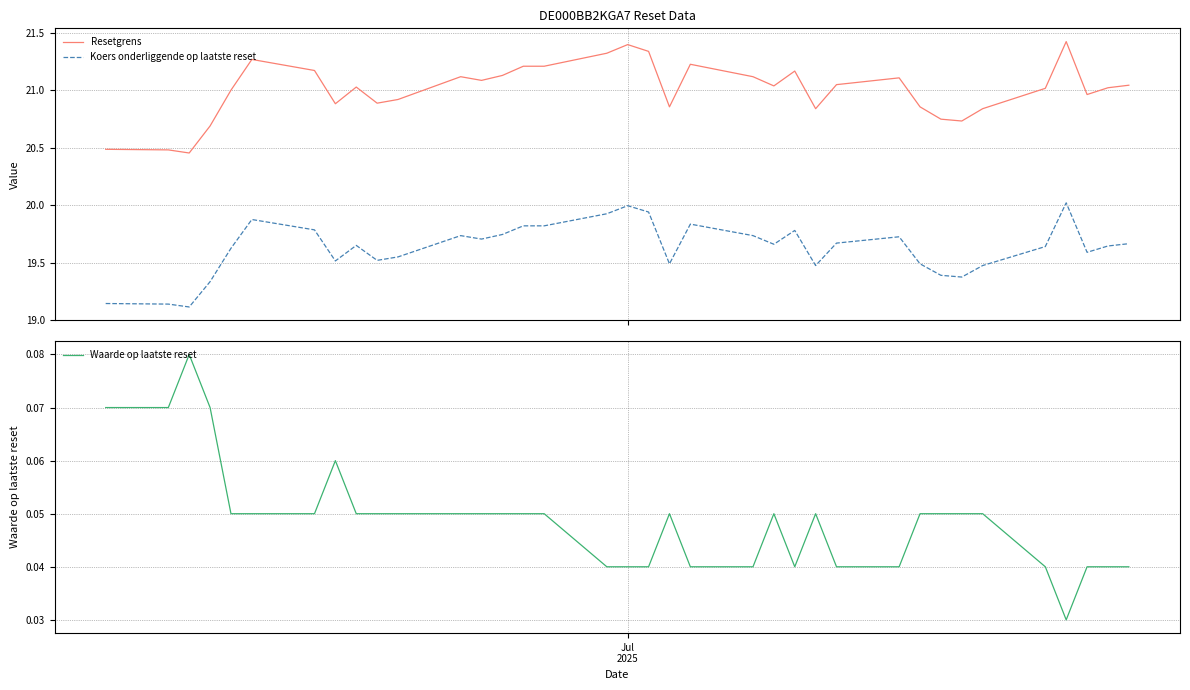

True or false: Resetgrens and Waarde op laatste reset intersect in this chart.

False